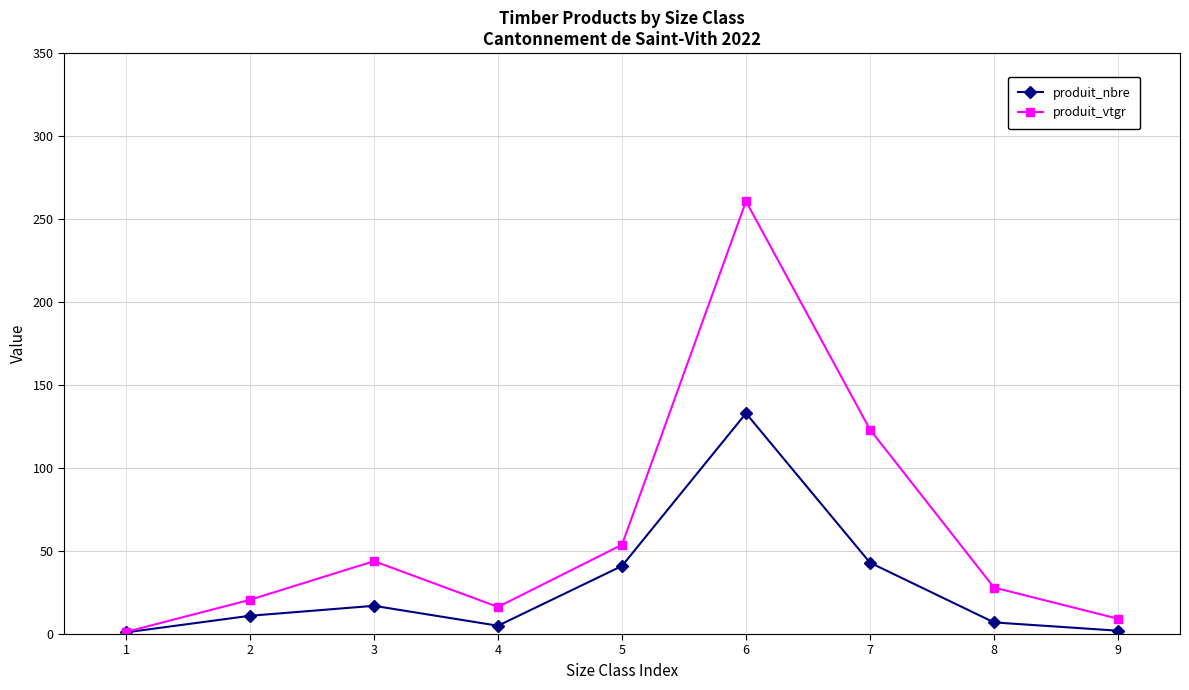

The value of produit_nbre at 7 is 43.0. True or false?

True